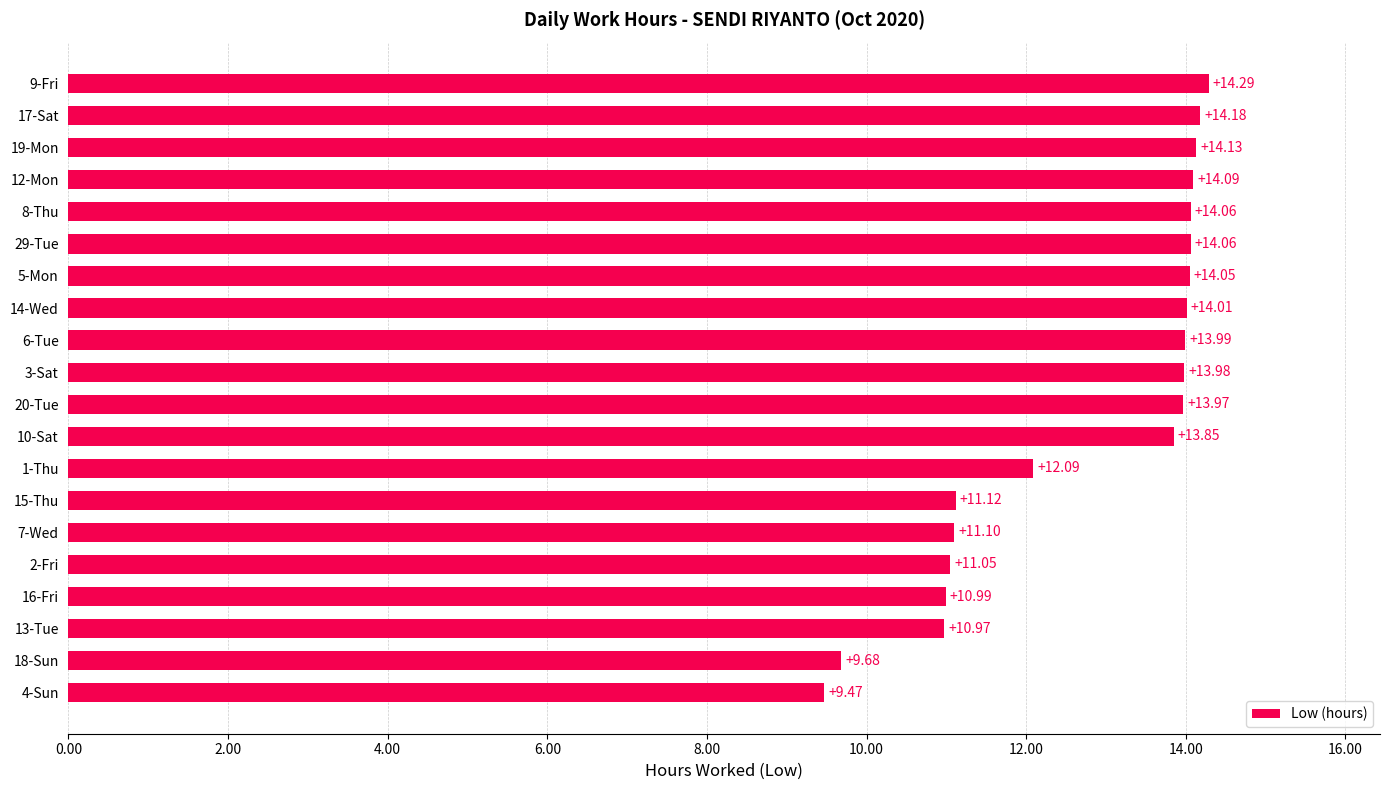

What is the difference between the maximum and second lowest values?

4.6